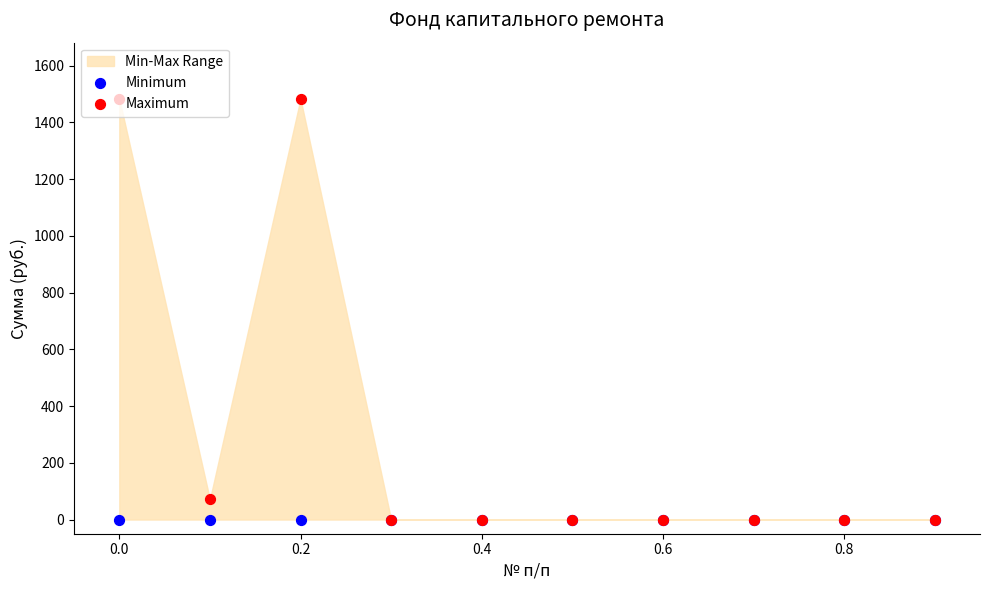

Which series contains the lowest Y value?

Minimum